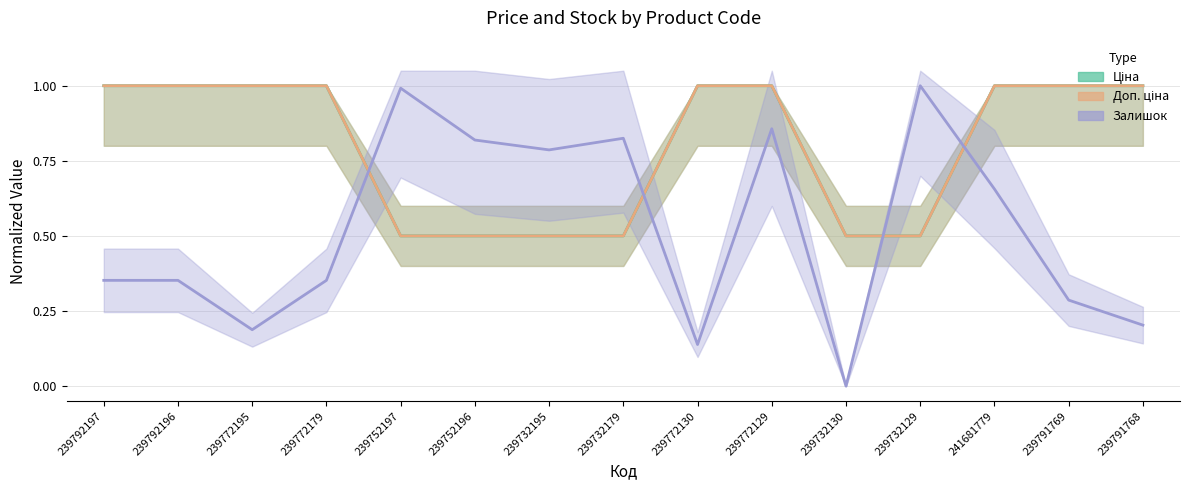

What is the average value of the Доп. ціна series?

0.8